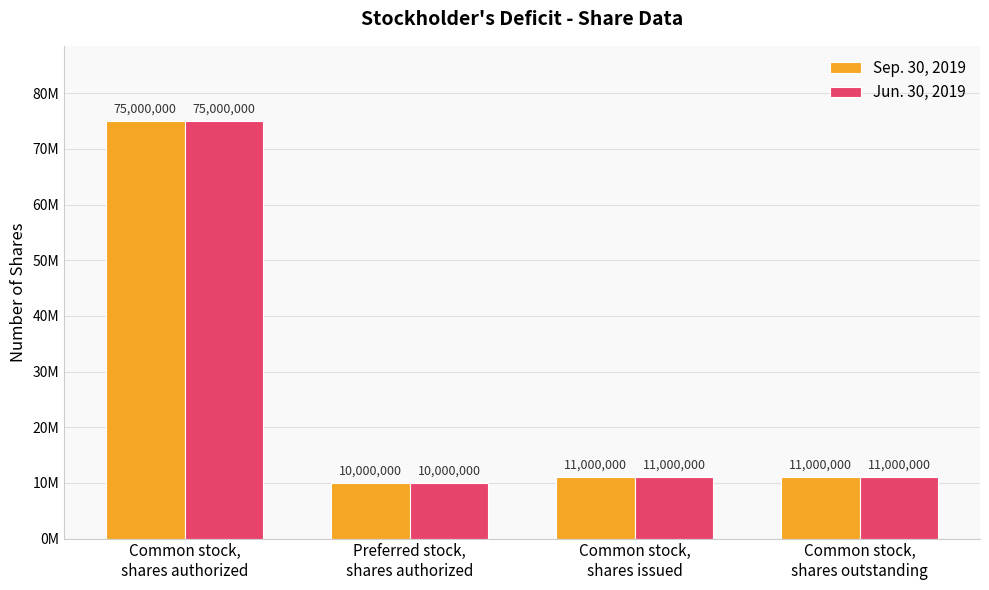

What is the approximate value of Jun. 30, 2019 at Common stock,
shares outstanding, to the nearest 100?

11000000